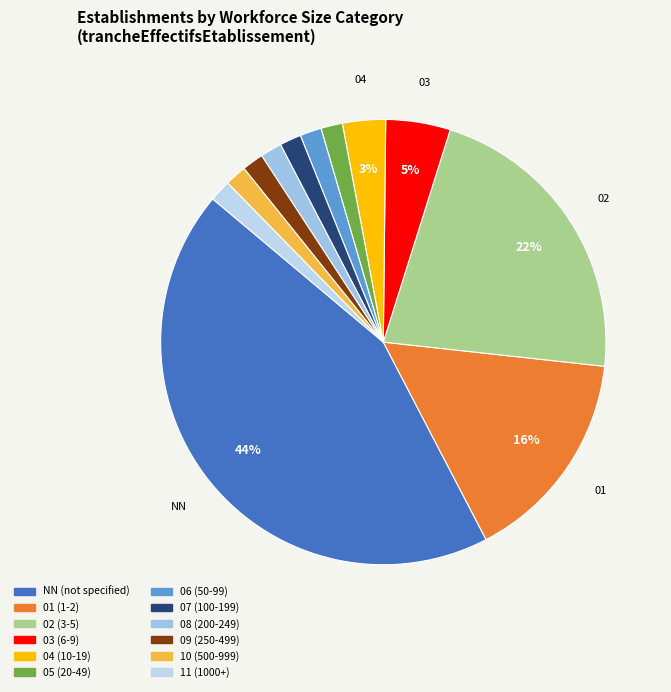

Which category has the biggest portion of the pie?

NN